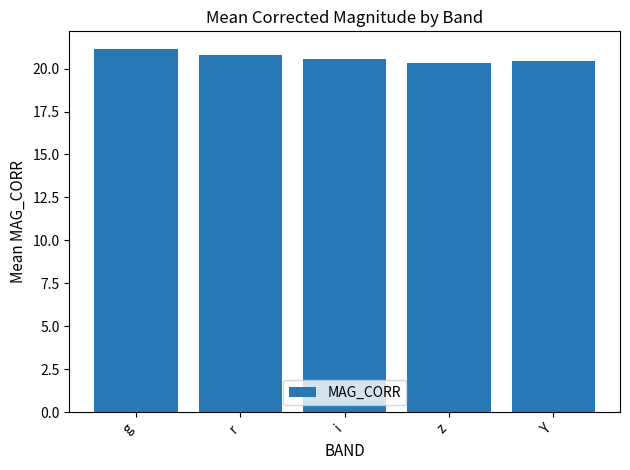

What is the label of the 2nd bar from the right?

z